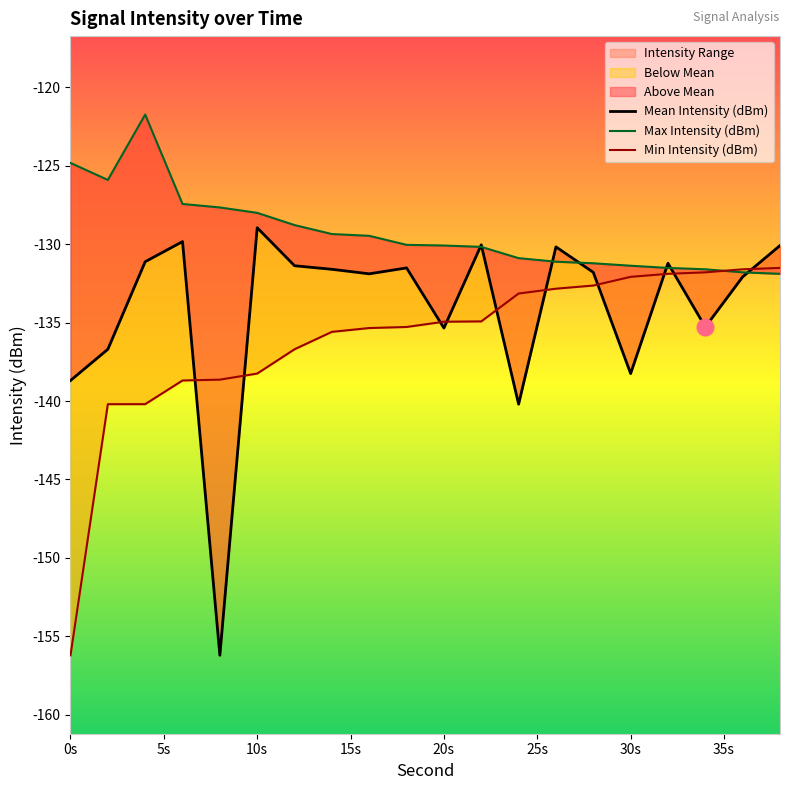

Where is Max Intensity (dBm) nearest to the value -126?

2